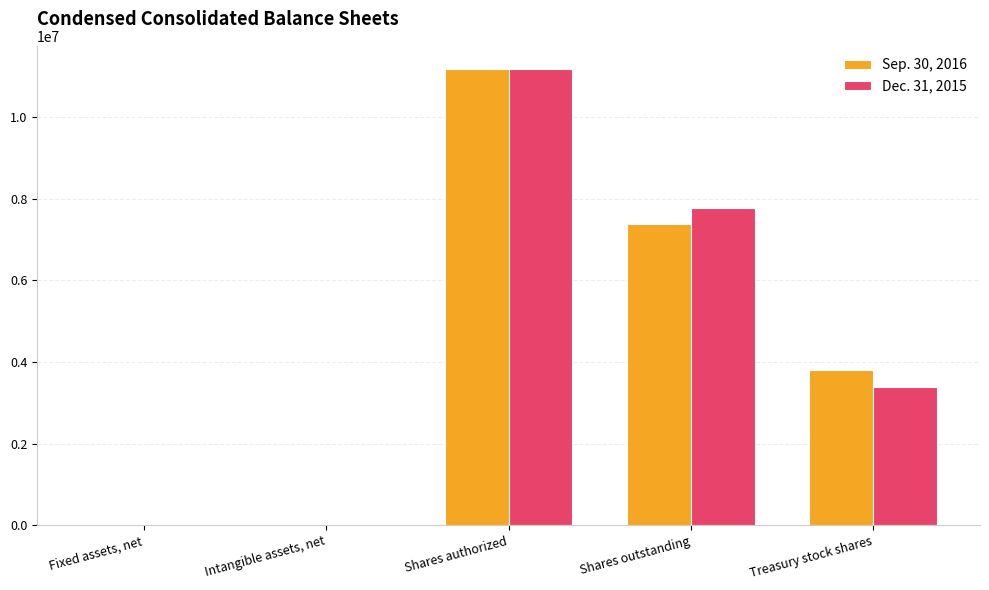

The Sep. 30, 2016 series shows 1077561 at Treasury stock shares. True or false?

False